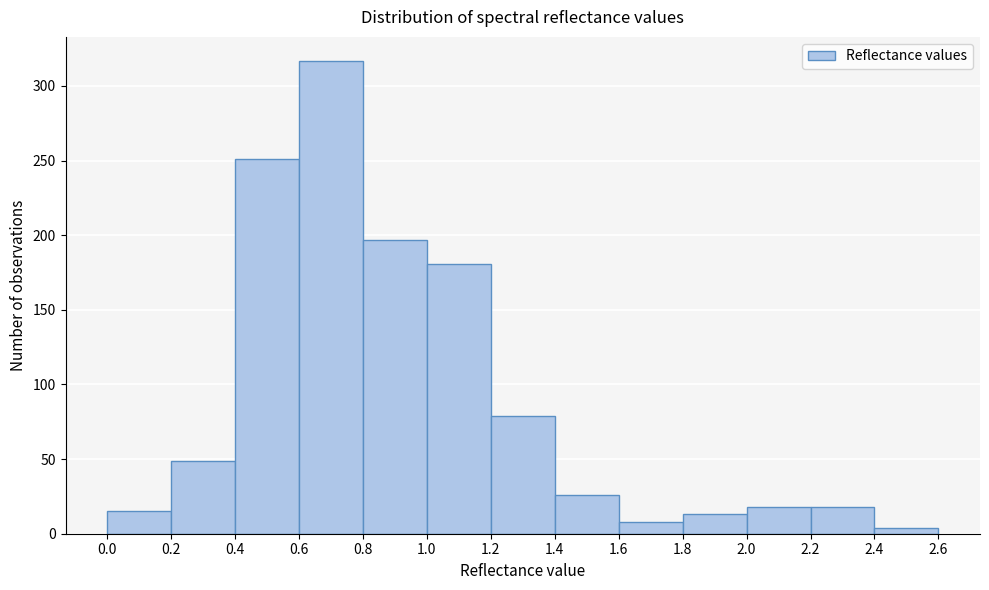

Which range on the x-axis has the tallest bar?

0.6 to 0.8